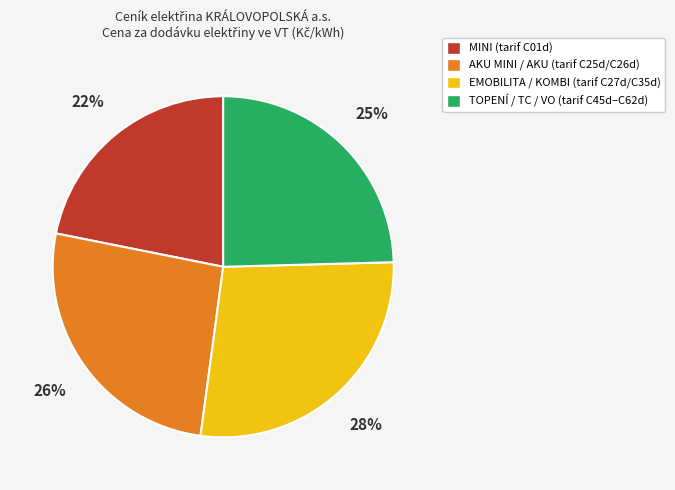

Is there any slice that represents more than half of the pie?

No